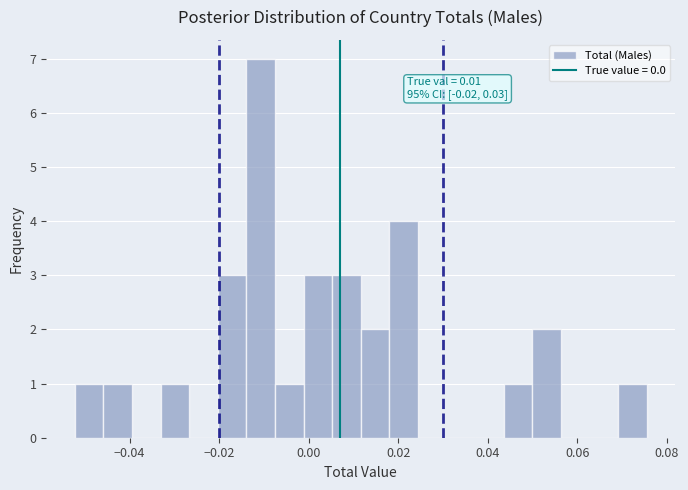

Around what value on the x-axis is the tallest bar? Give the approximate position of its centre, as read against the axis.

-0.010